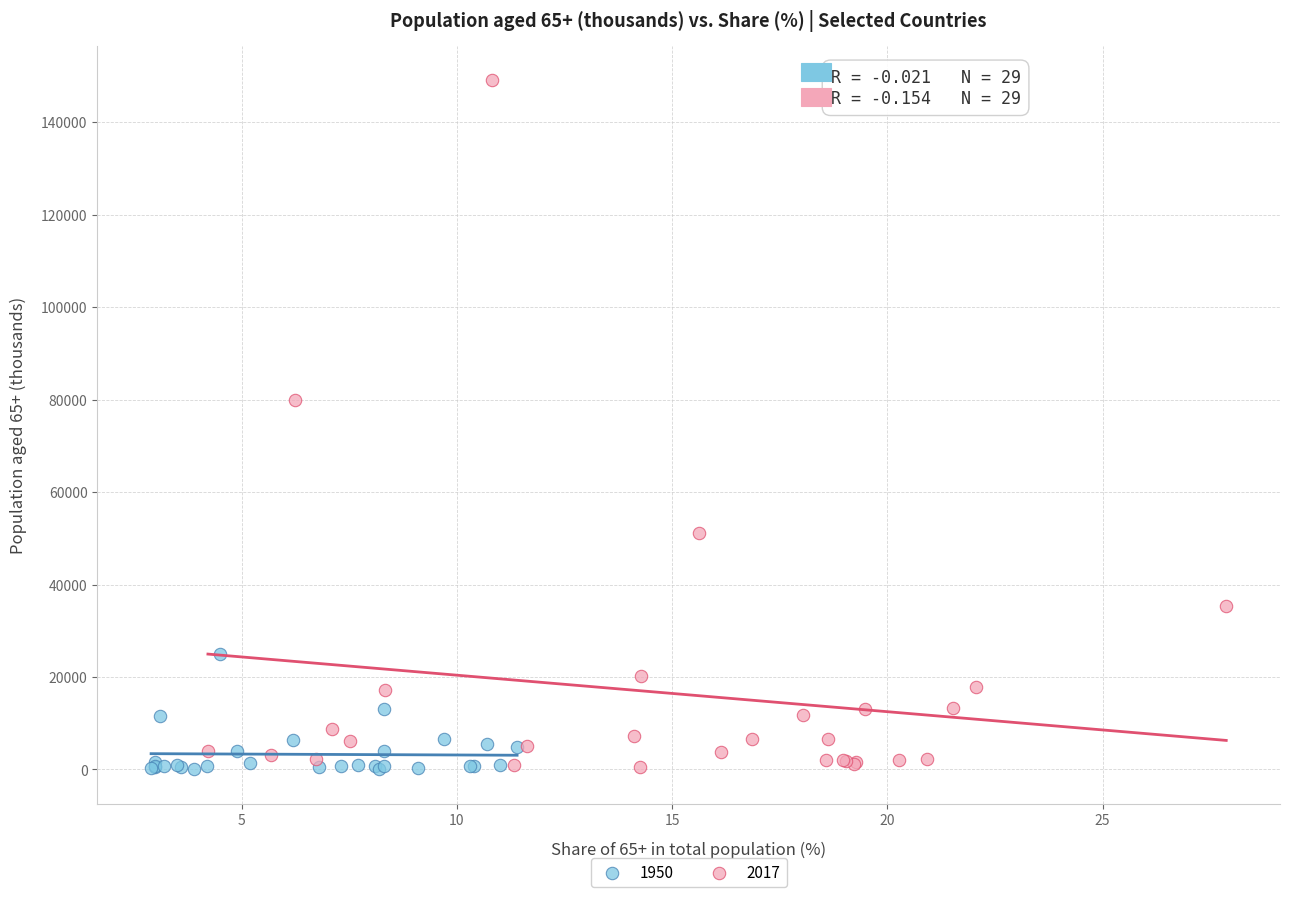

Which series has the largest Y range (max minus min)?

2017